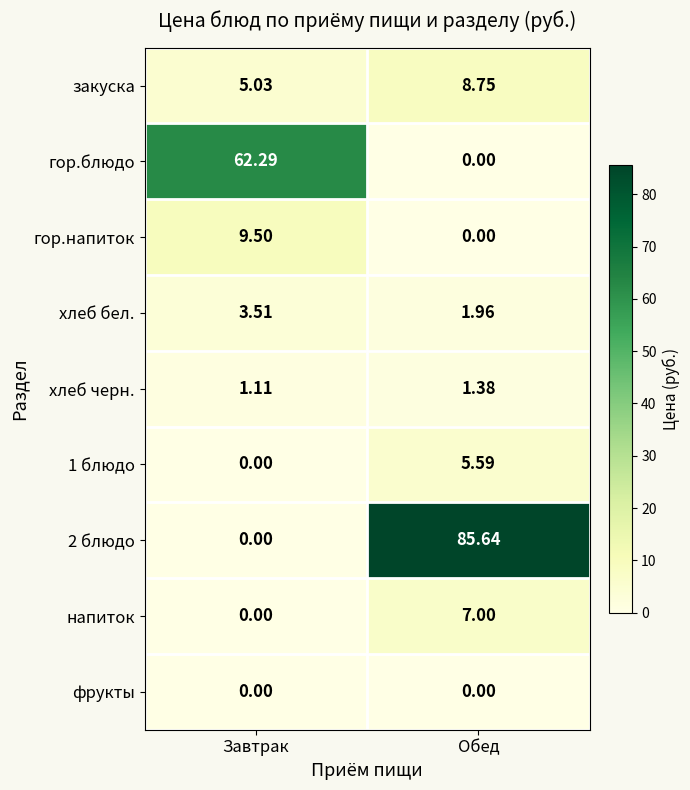

At which label does хлеб бел. first exceed 3?

Завтрак